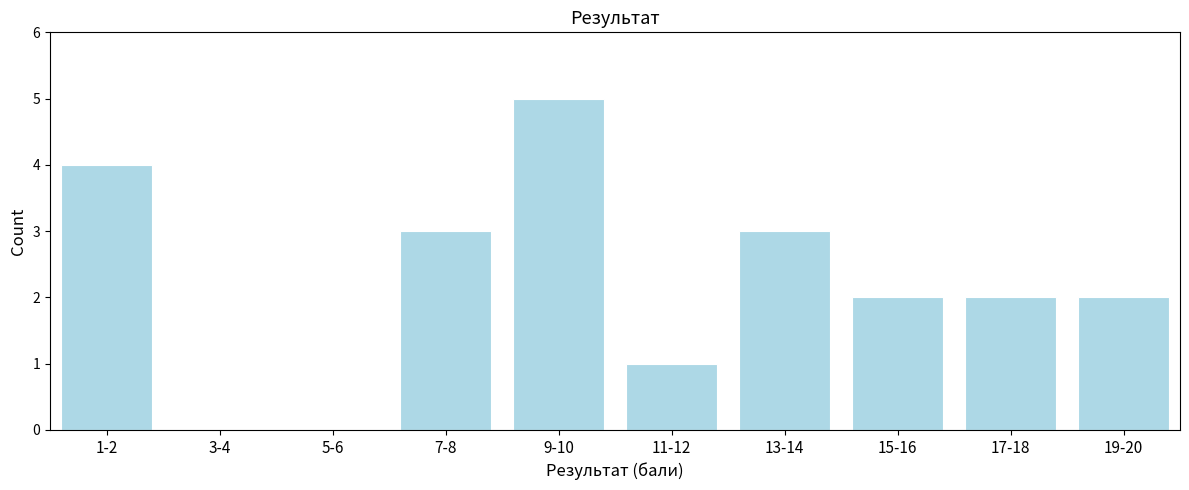

Reading left to right, list all the values displayed in this chart.

1-2=4	3-4=0	5-6=0	7-8=3	9-10=5	11-12=1	13-14=3	15-16=2	17-18=2	19-20=2